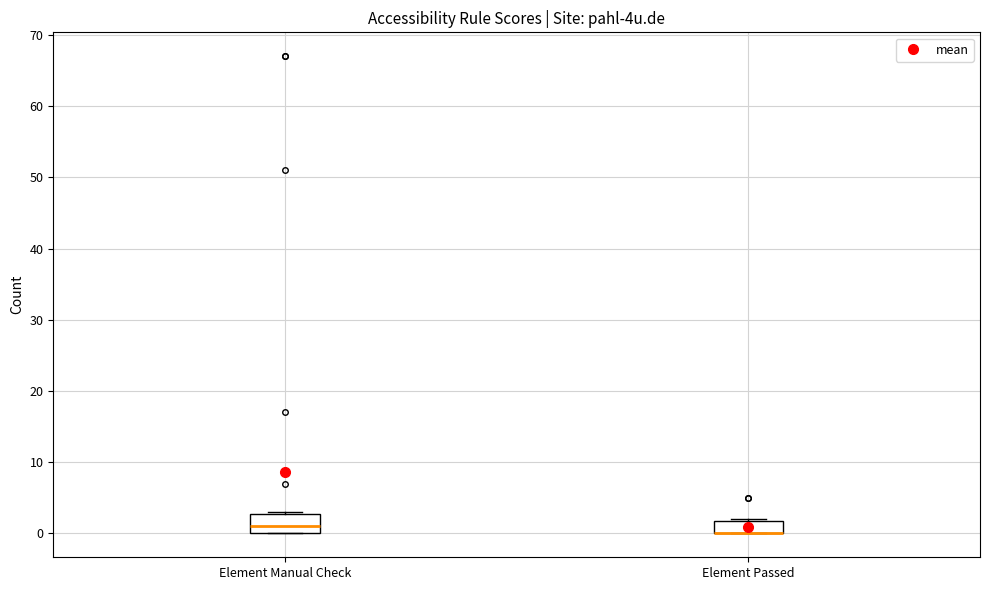

Where is the upper edge of the box for Element Passed on the y-axis? The values are not printed on the chart, so give them approximately, as read against the axis.

2